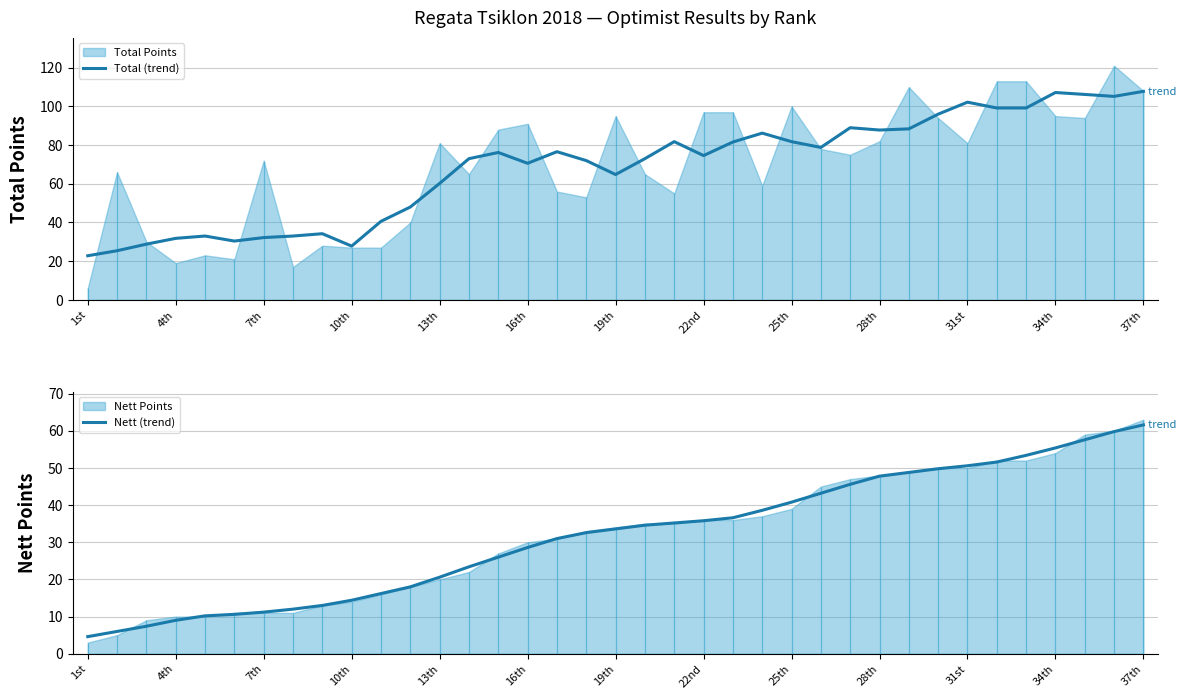

Reading left to right, transcribe all the data shown in this chart.

Total (trend): 22.8	25.4	28.8	31.8	33.0	30.4	32.2	33.0	34.2	27.8	40.6	48.0	60.2	73.0	76.2	70.6	76.6	72.0	64.8	73.0	81.8	74.6	81.6	86.2	81.8	78.8	89.0	87.8	88.4	96.0	102.2	99.2	99.2	107.2	106.2	105.2	107.8
Nett (trend): 4.6	6.0	7.4	9.0	10.2	10.6	11.2	12.0	13.0	14.4	16.2	18.0	20.6	23.4	26.0	28.6	31.0	32.6	33.6	34.6	35.2	35.8	36.6	38.6	40.8	43.2	45.6	47.8	48.8	49.8	50.6	51.6	53.4	55.4	57.6	59.8	61.6